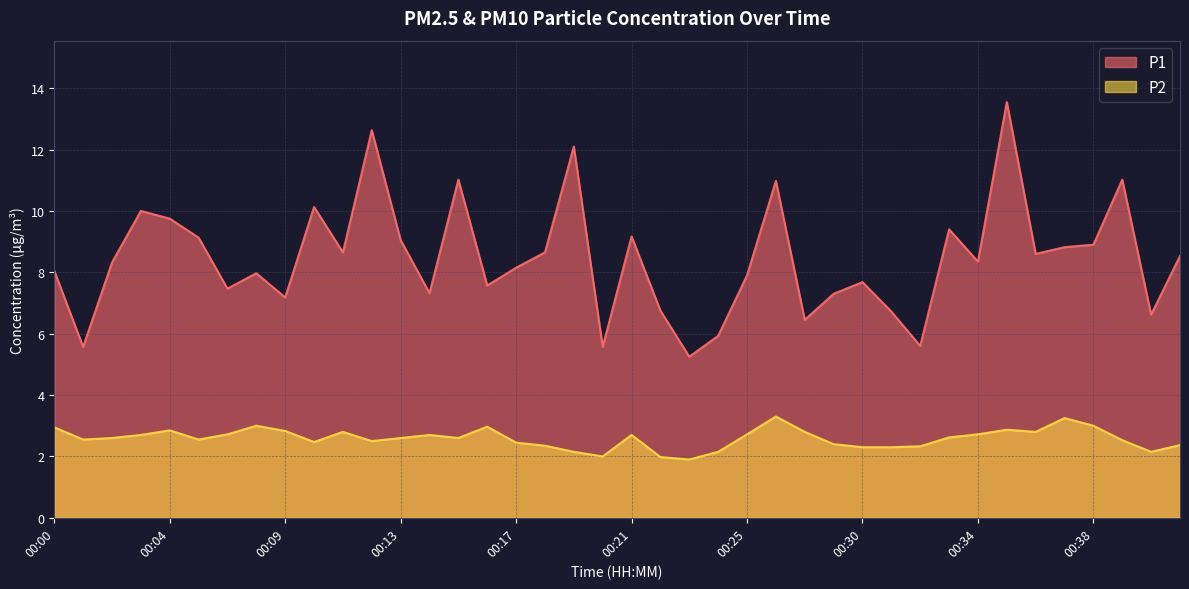

What are all the series names shown in the legend?

P1, P2